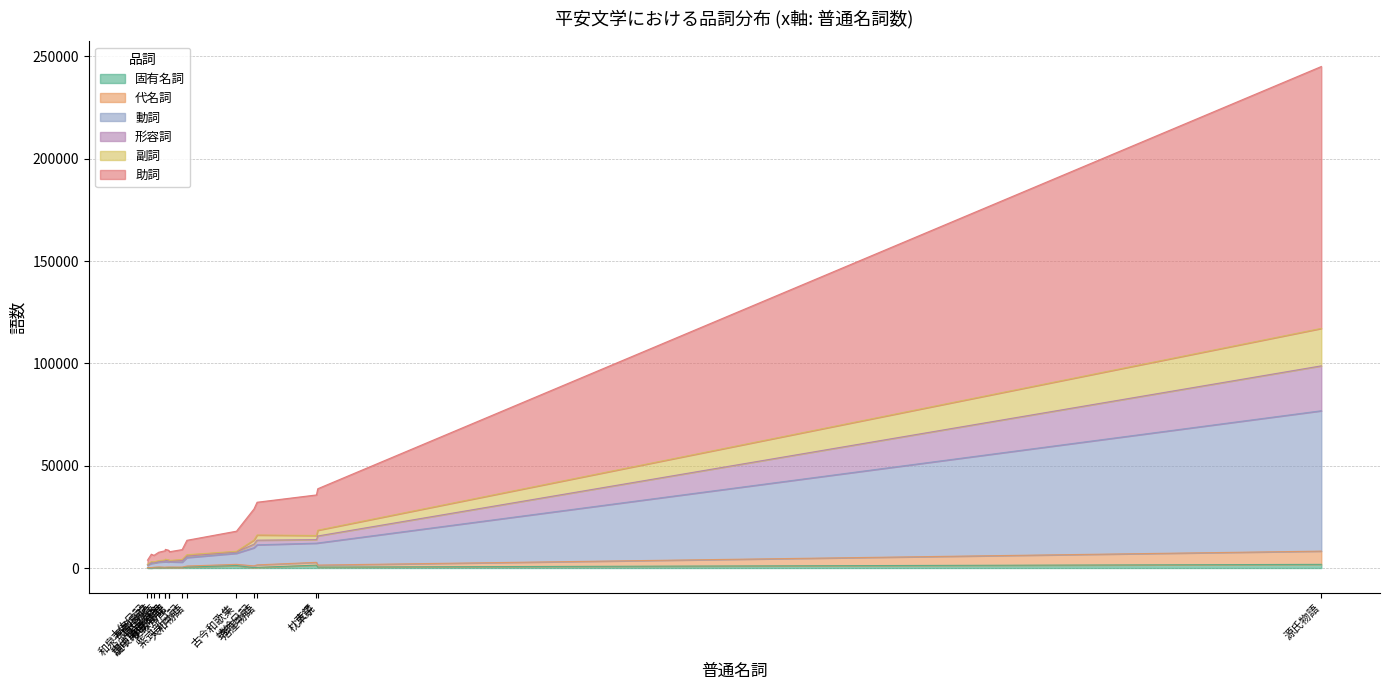

Reading left to right, what are all the values shown in this chart?

固有名詞: 141	1212	182	75	440	82	174	319	461	1782	15	257	124	198	1398	119
代名詞: 248	574	309	151	538	458	878	1207	975	6476	200	183	323	296	1374	272
動詞: 2058	5420	2562	1210	4128	2328	8846	9813	10788	68582	2027	2459	2635	2469	9372	2681
形容詞: 271	683	331	187	662	313	1745	2269	3429	21944	440	739	691	590	1732	438
副詞: 285	292	306	177	731	422	2035	2527	2817	18303	435	554	540	429	2021	445
助詞: 3176	9814	4257	2046	7046	4101	15161	16004	20269	127961	3636	4812	4803	4681	19813	4497